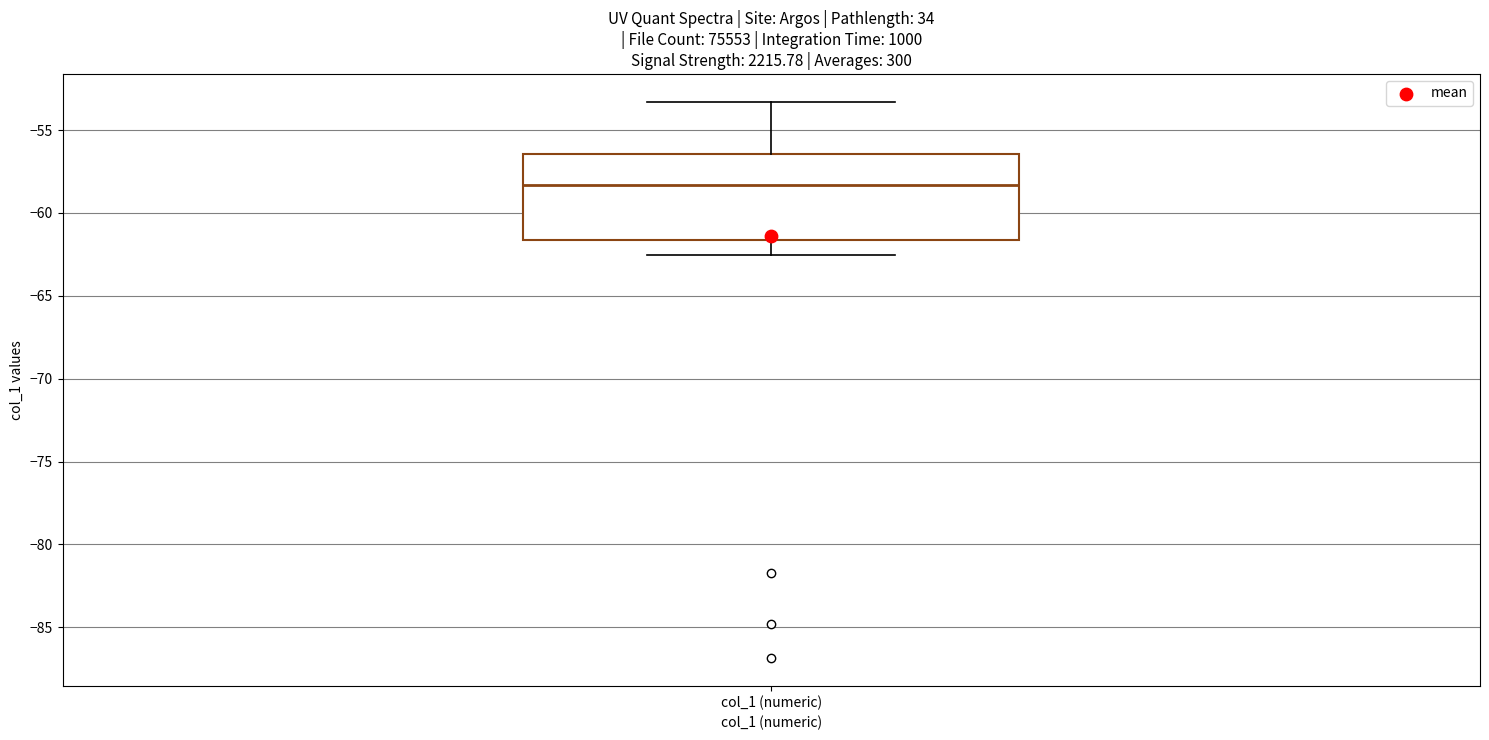

Transcribe this box plot: give where the median line is, the range the box spans, and where the two whiskers end, as read against the y-axis. The values are not printed on the chart, so give them approximately, as read against the axis.

median -58.5, box -61.5 to -56.5, whiskers -62.5 to -53.5